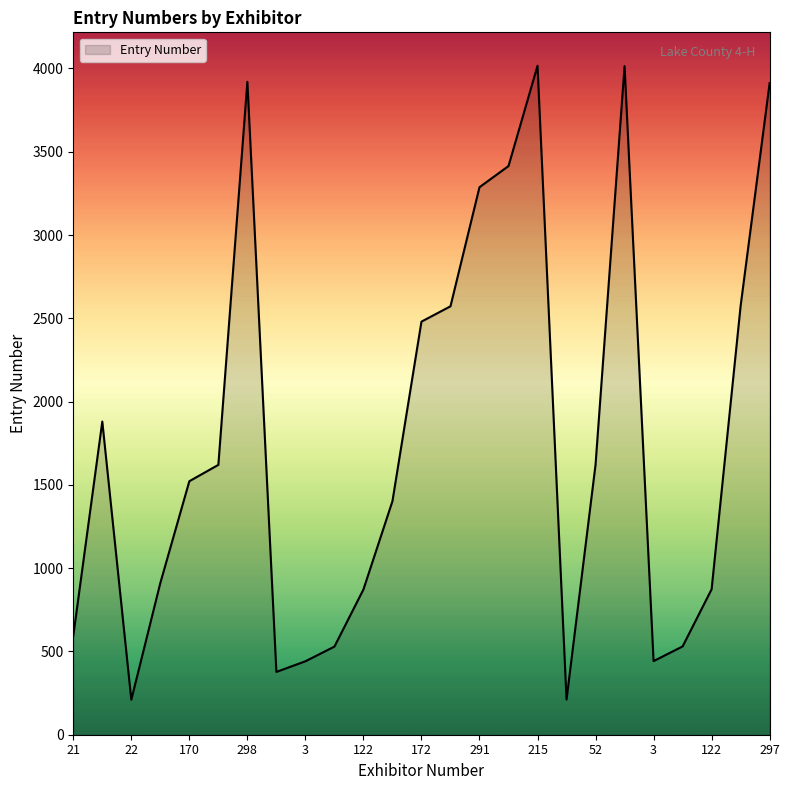

What is the greatest value displayed?

4016